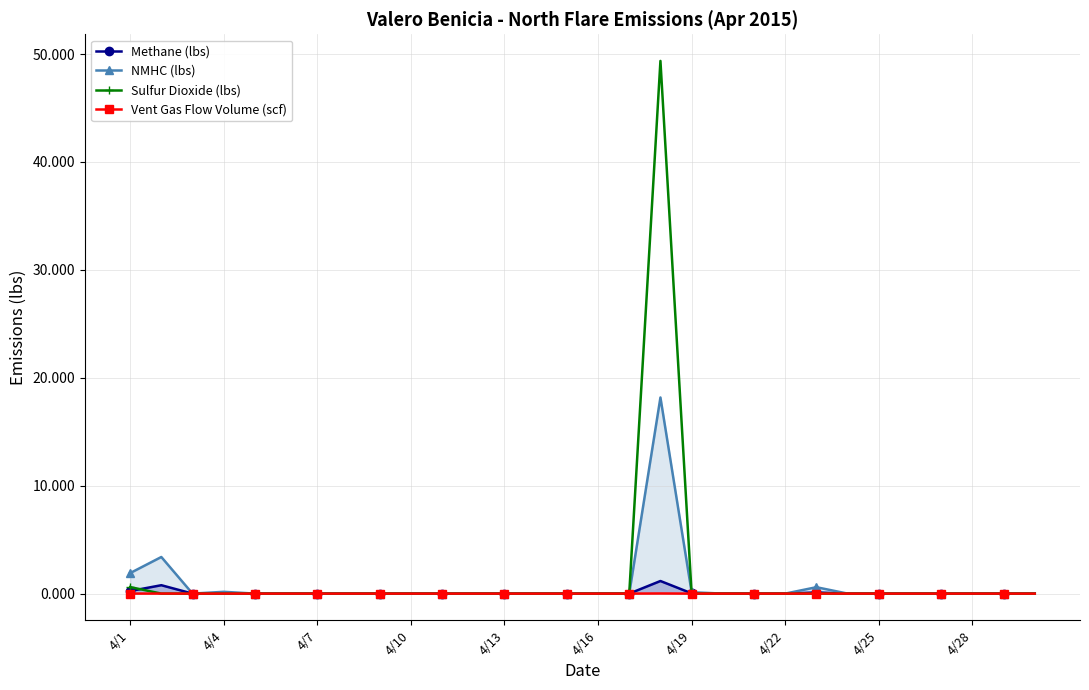

True or false: NMHC (lbs) and Vent Gas Flow Volume (scf) intersect in this chart.

False